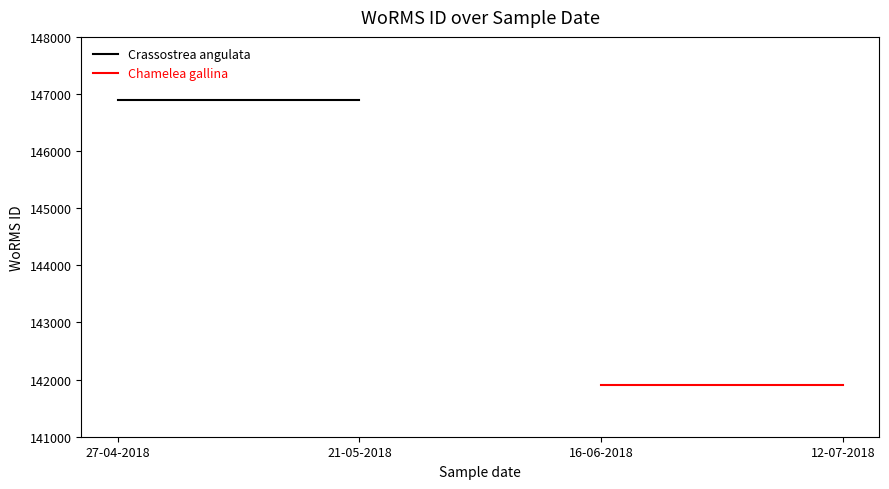

Rank the series at 21-05-2018 from lowest to highest value.

Chamelea gallina, Crassostrea angulata